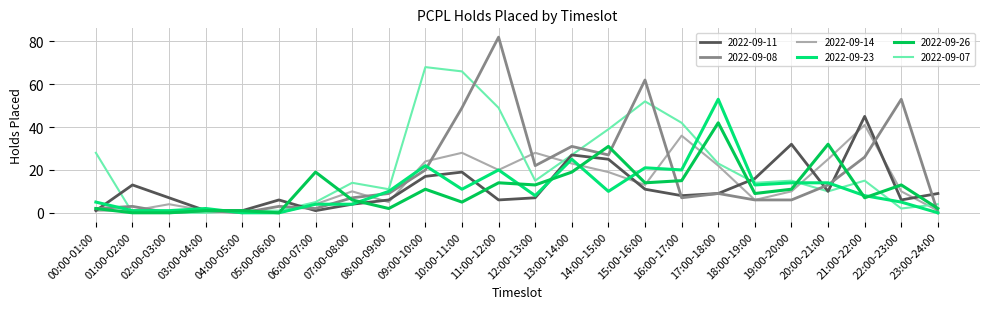

Which category has the highest value in the 2022-09-11 series?

21:00-22:00